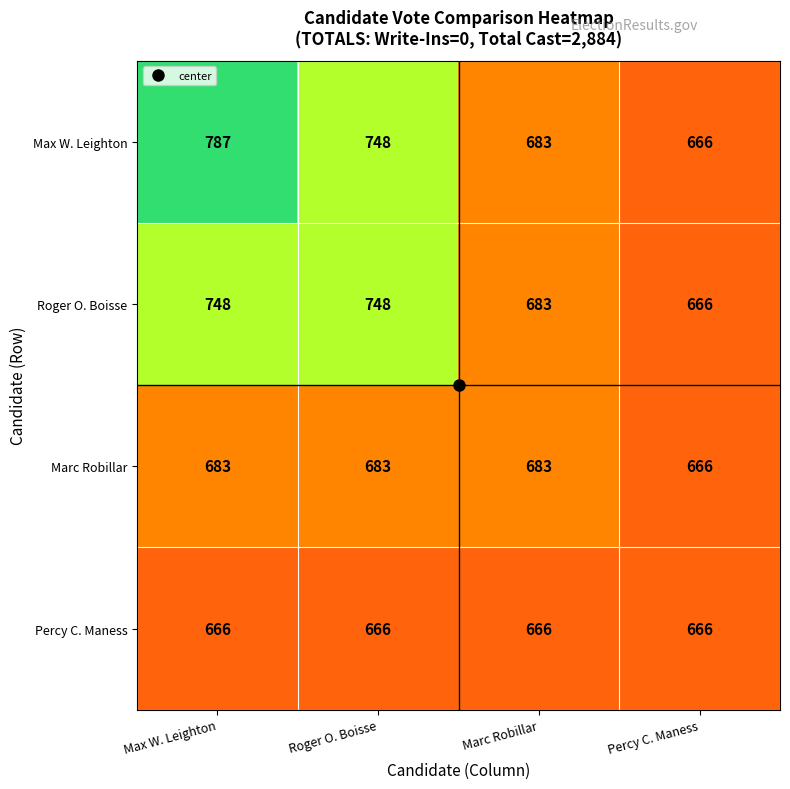

What is the spread (max minus min) of values at Marc Robillar?

17